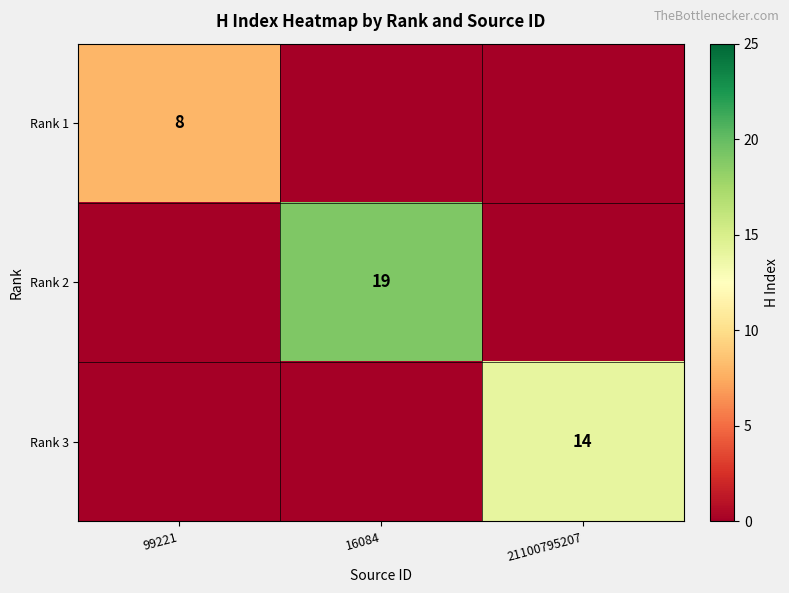

The Rank 1 series shows 8 at 99221. True or false?

True